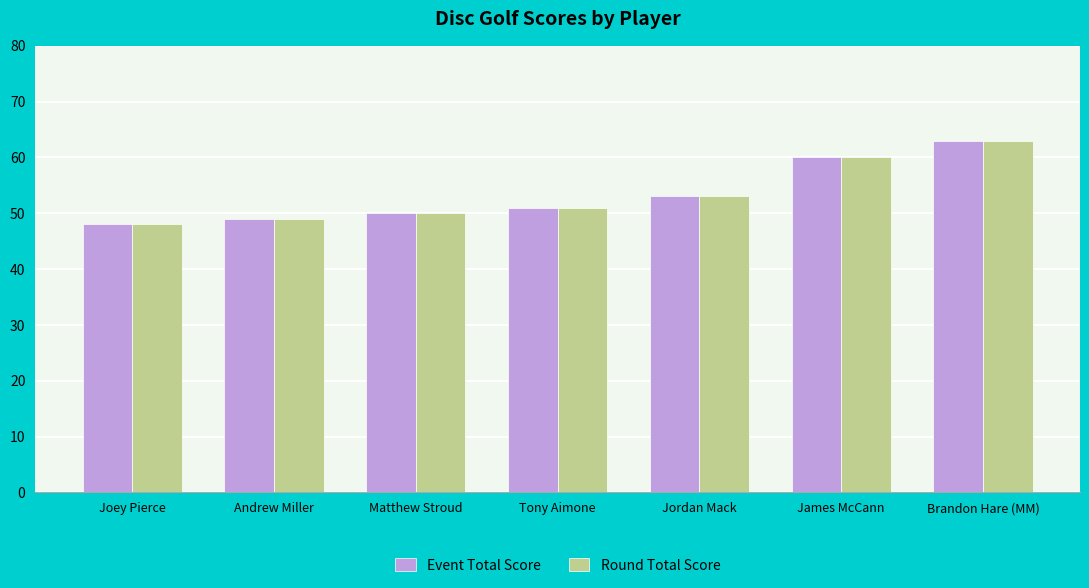

How many bars are there in total?

14